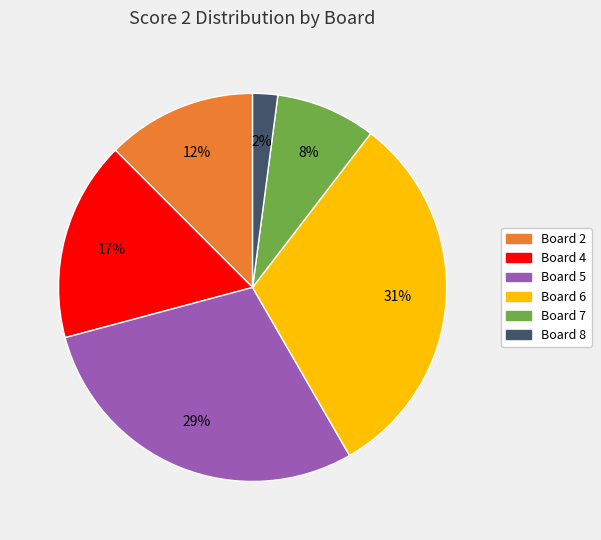

Is there a majority slice in this chart?

No